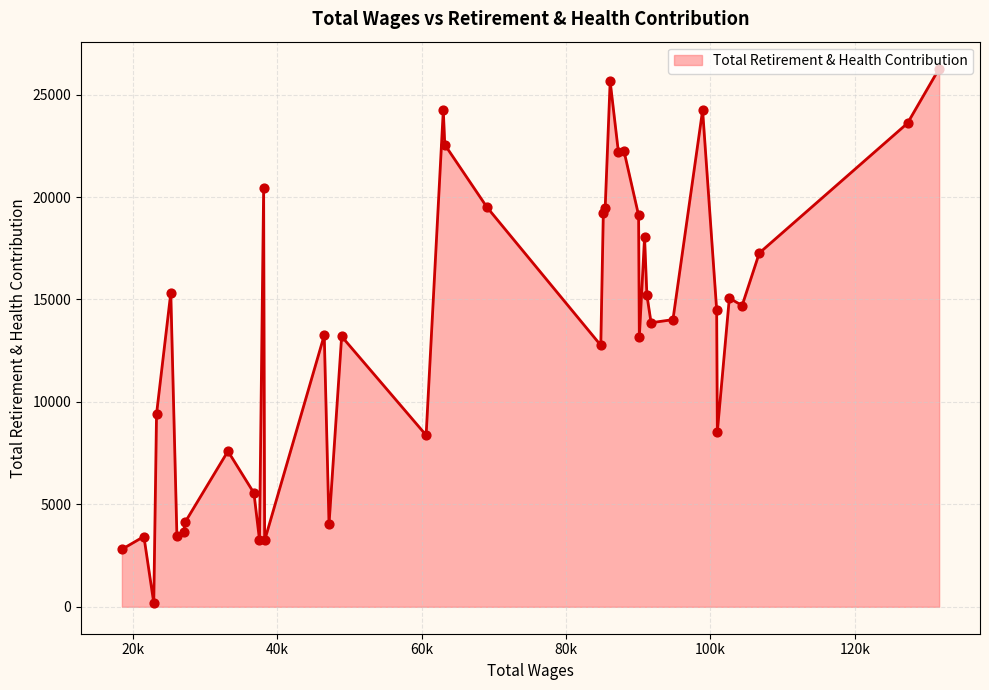

What is the maximum value shown in the chart?

26269